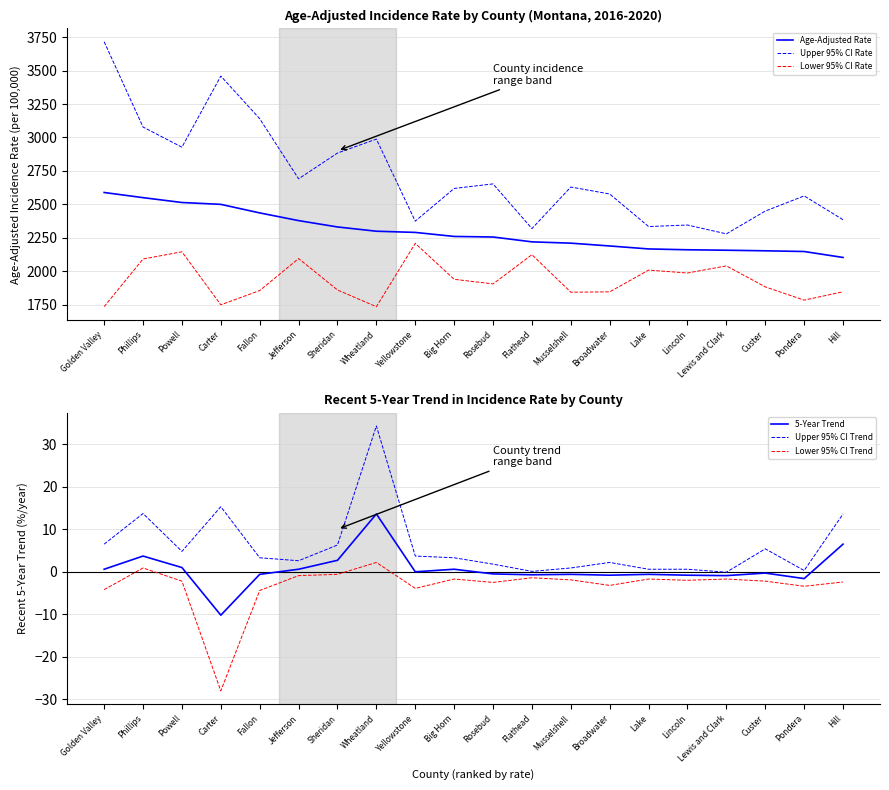

Which series has the largest total across all categories?

Upper 95% CI Rate